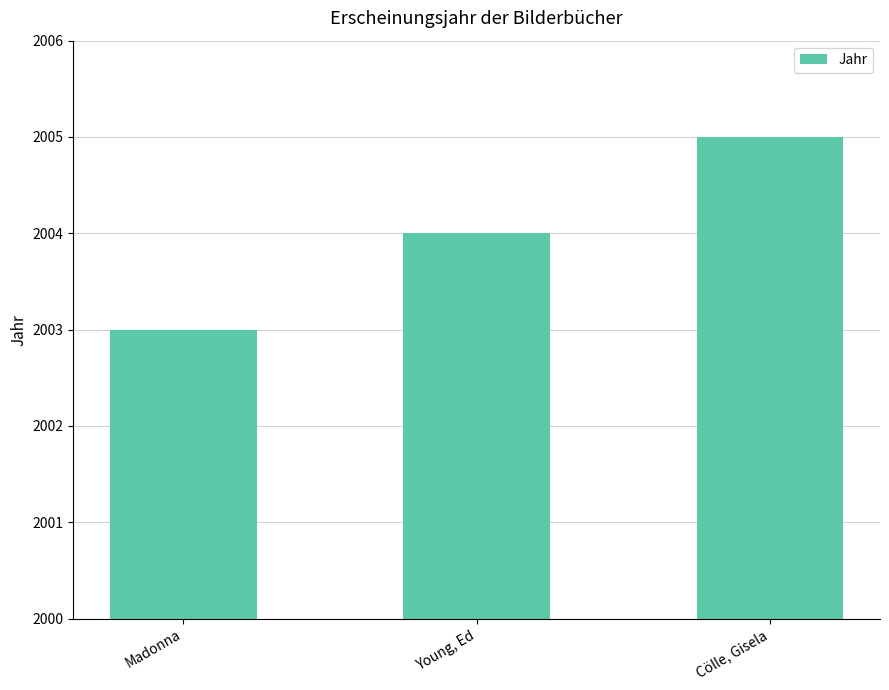

Rank the categories by value from highest to lowest.

Cölle, Gisela, Young, Ed, Madonna